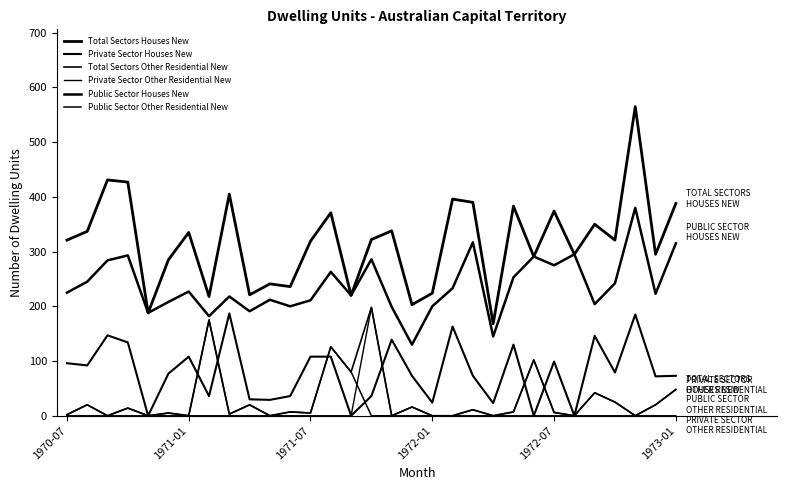

Does the chart display data point markers on the line(s)?

No